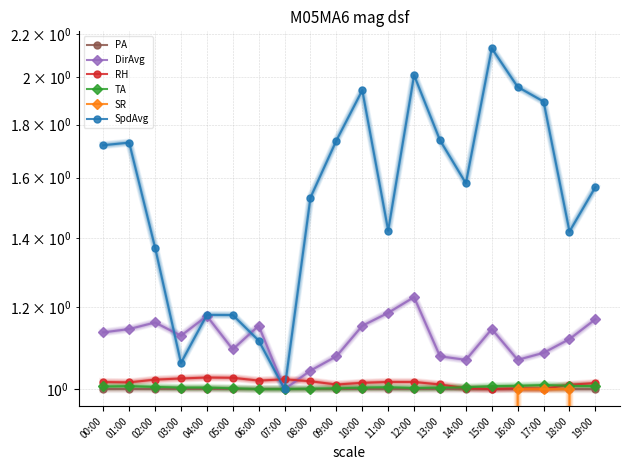

Is this an area chart (filled region under the line)?

No